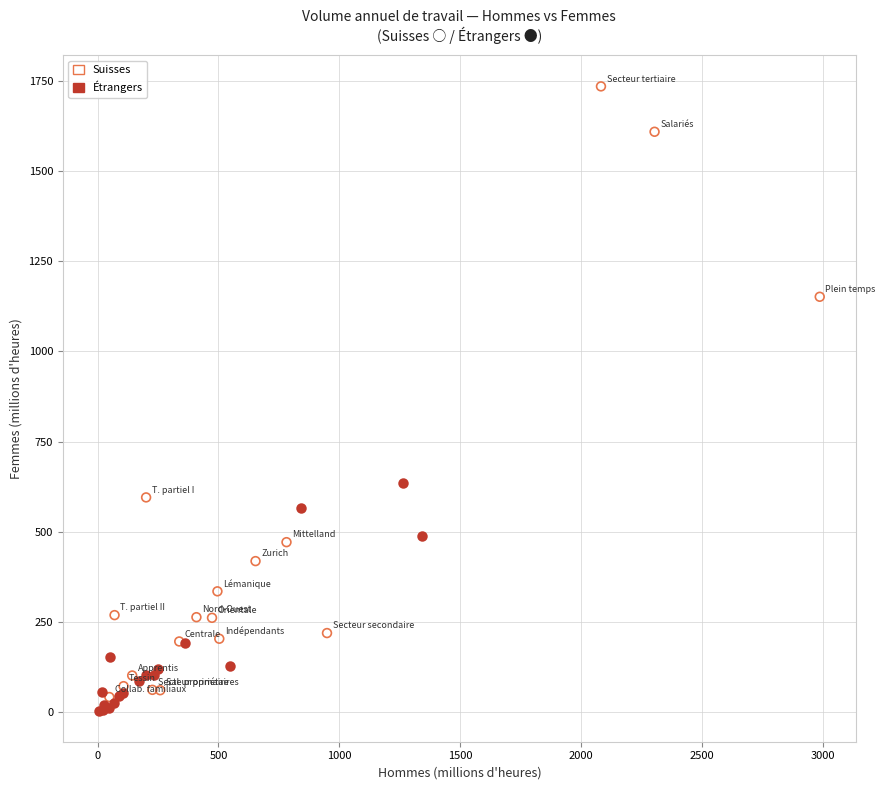

Which series has the largest Y range (max minus min)?

Suisses